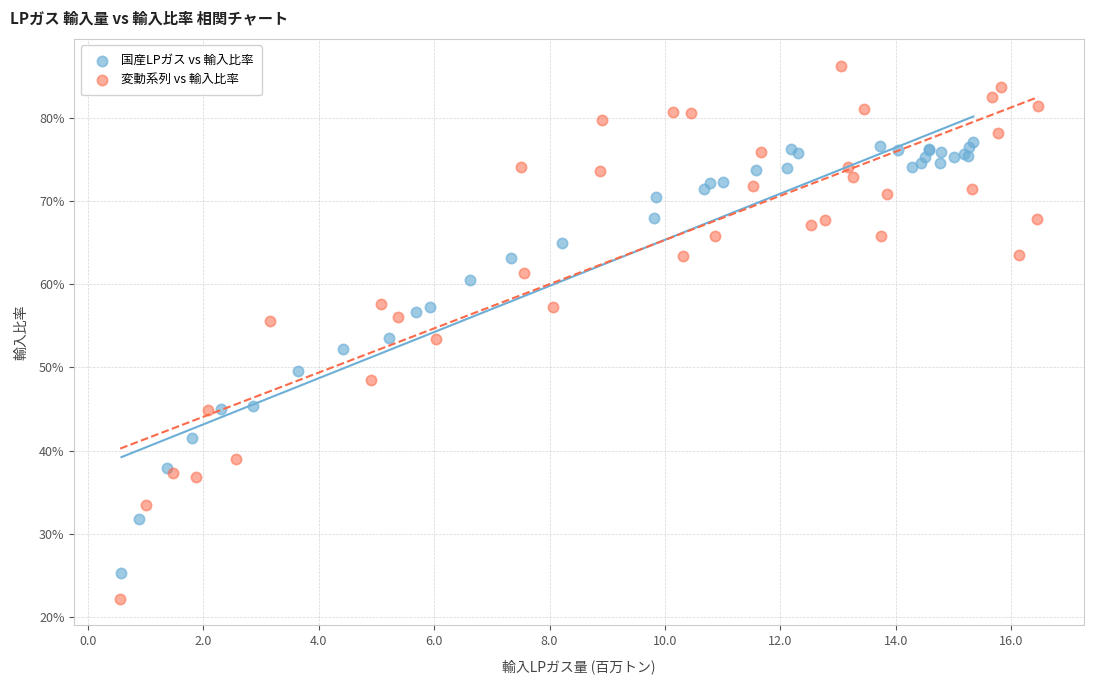

Which series has the widest spread of Y values?

変動系列 vs 輸入比率